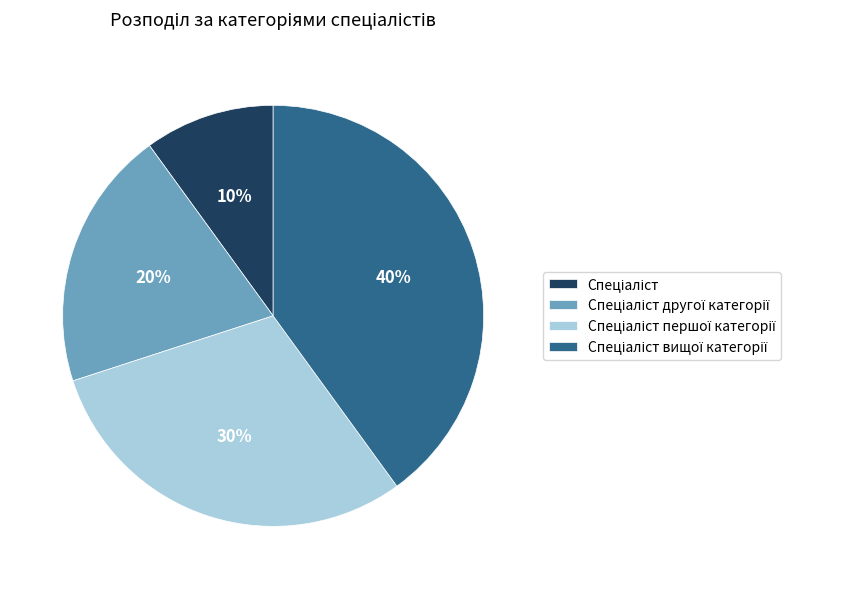

Is there a majority slice in this chart?

No